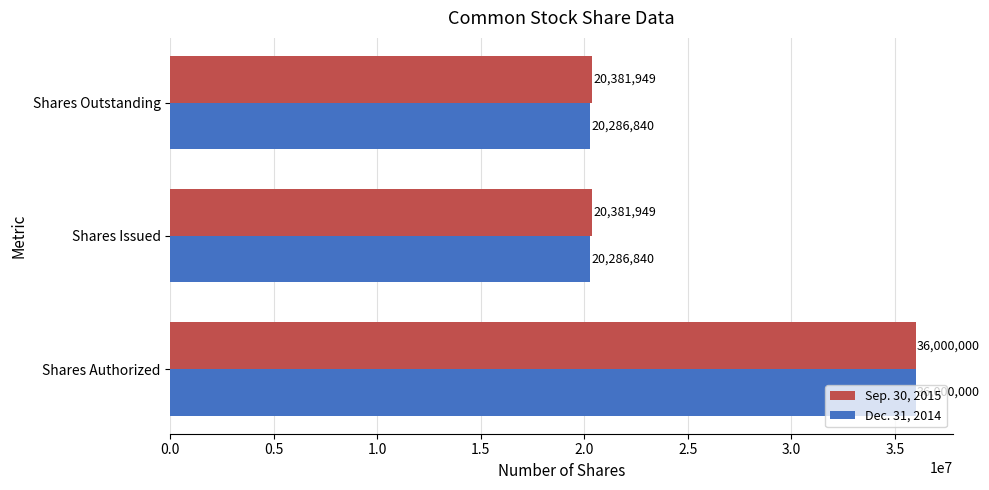

How many Dec. 31, 2014 values are between 20286840 and 36000000?

3